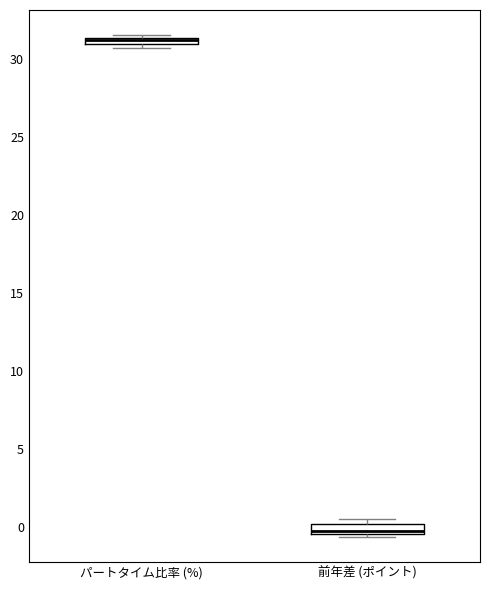

Where is the lower edge of the box for 前年差 (ポイント) on the y-axis? The values are not printed on the chart, so give them approximately, as read against the axis.

-0.5